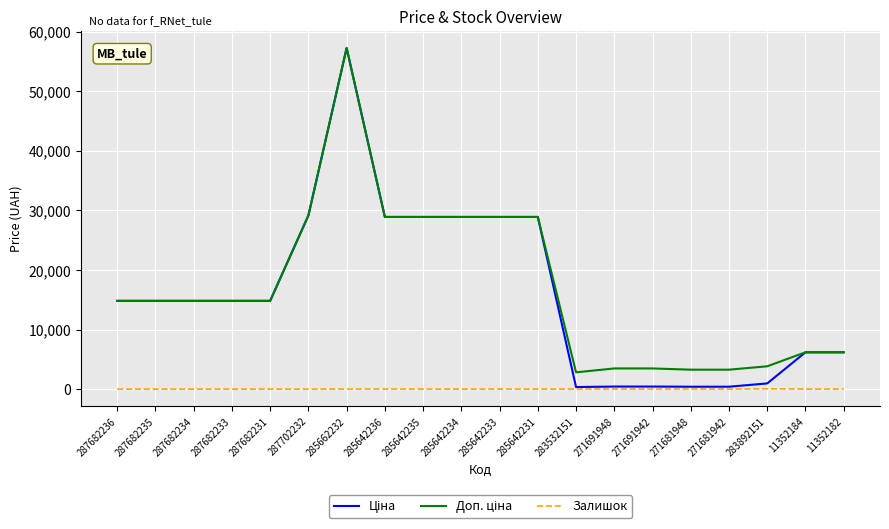

True or false: Залишок has a value of 12.0 at 11352182.

True